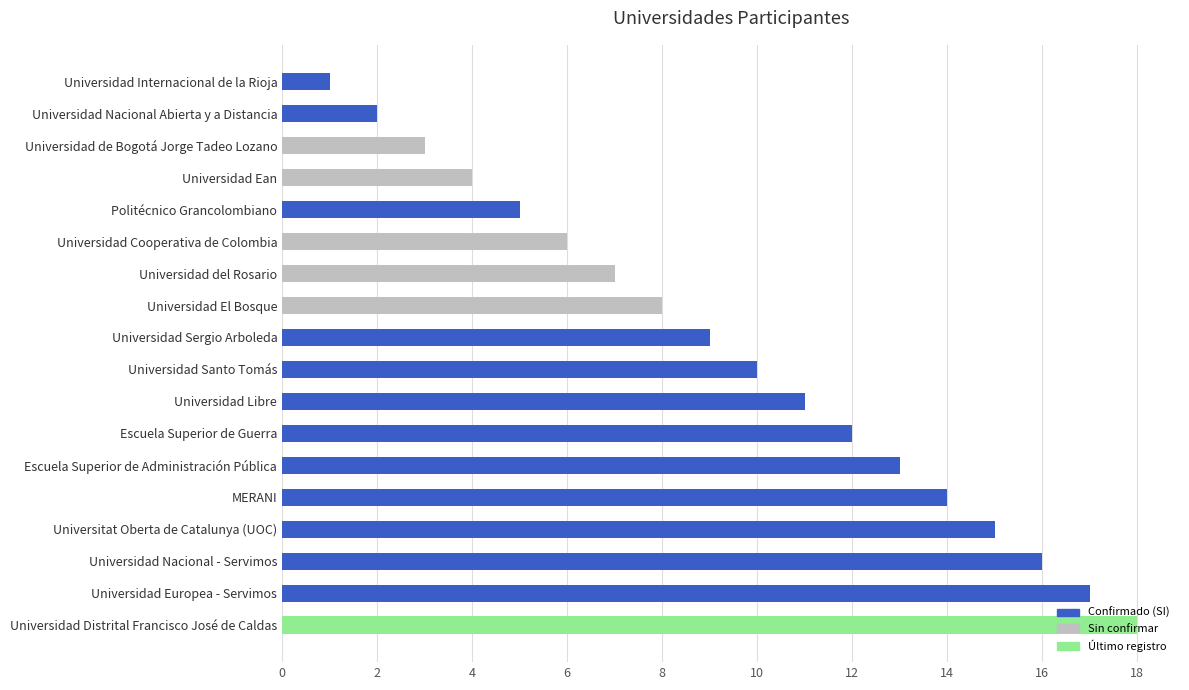

At which category does the chart reach its minimum across all series?

Universidad Internacional de la Rioja